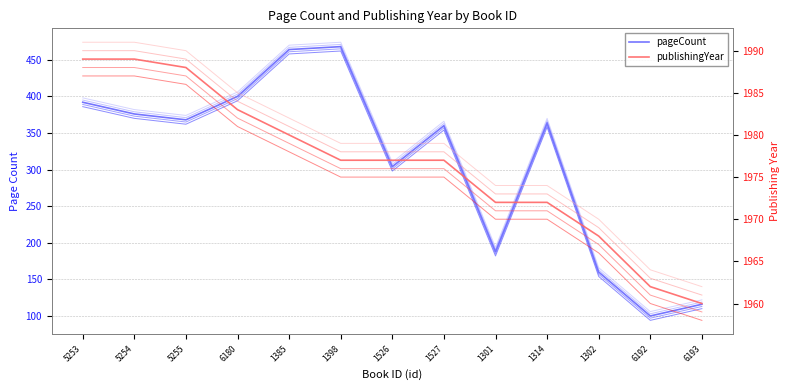

What is the maximum value shown in the chart?

1989